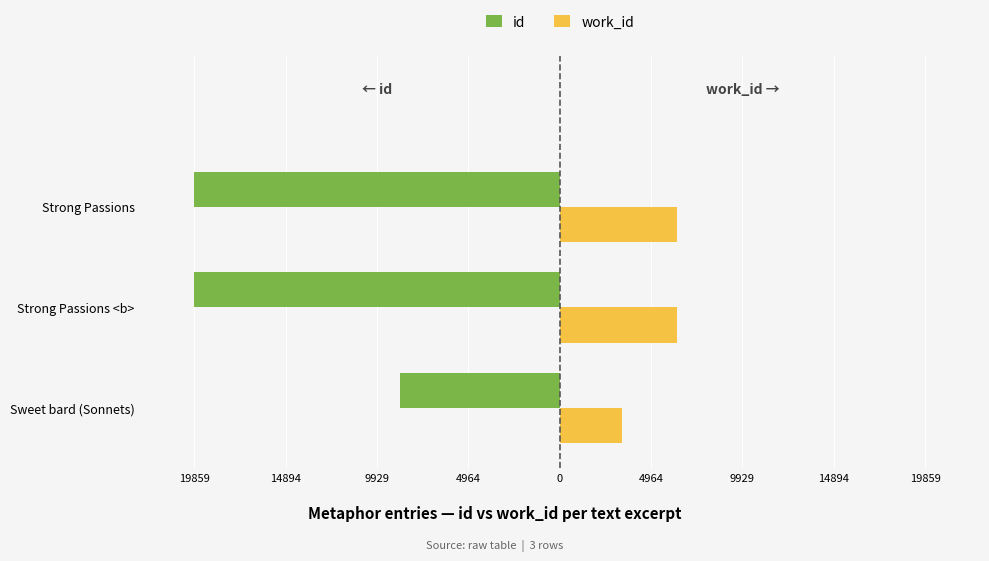

What are all the series names shown in the legend?

id, work_id